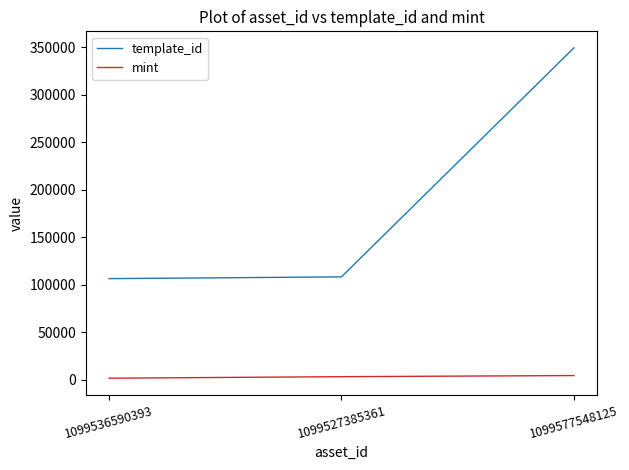

Which series changed the most between 1099527385361 and 1099577548125?

template_id